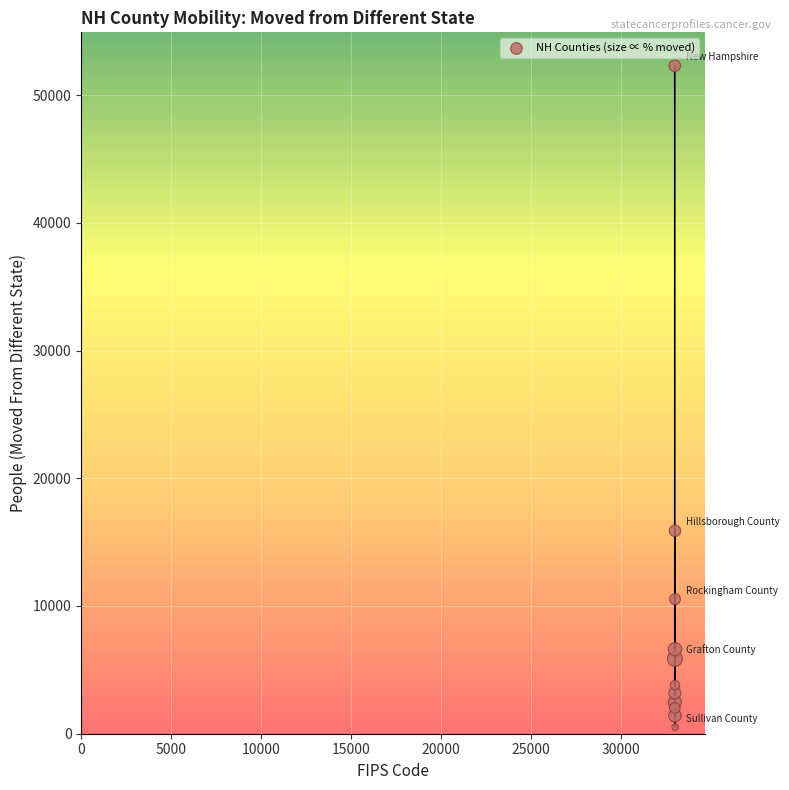

What Y value in the scatter plot is closest to 26405?

15887